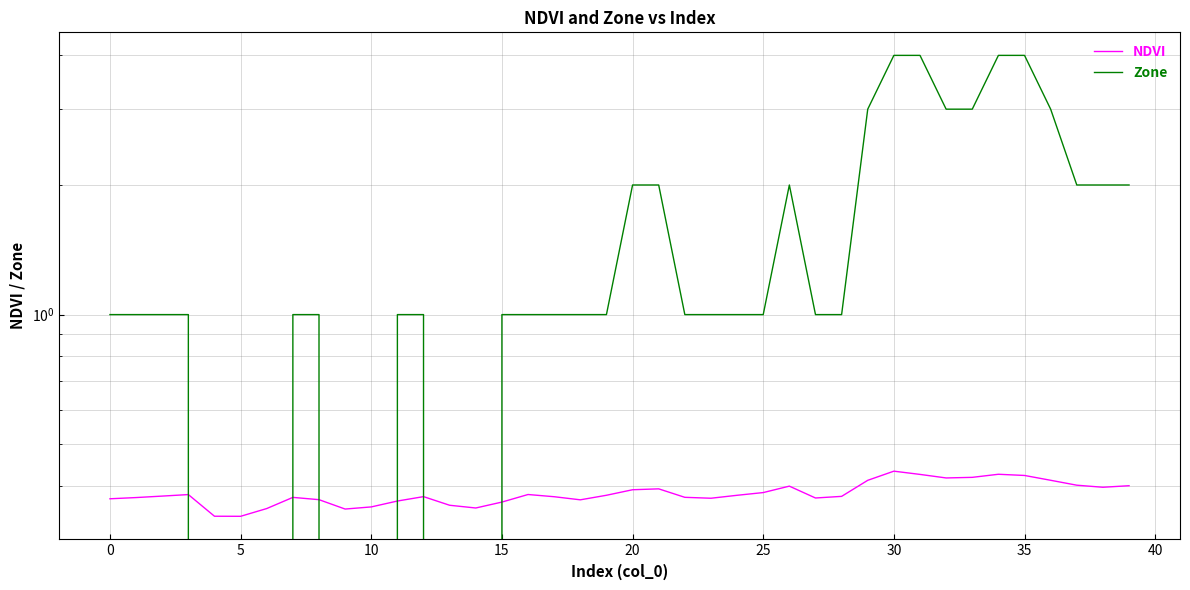

Does the chart display data point markers on the line(s)?

No